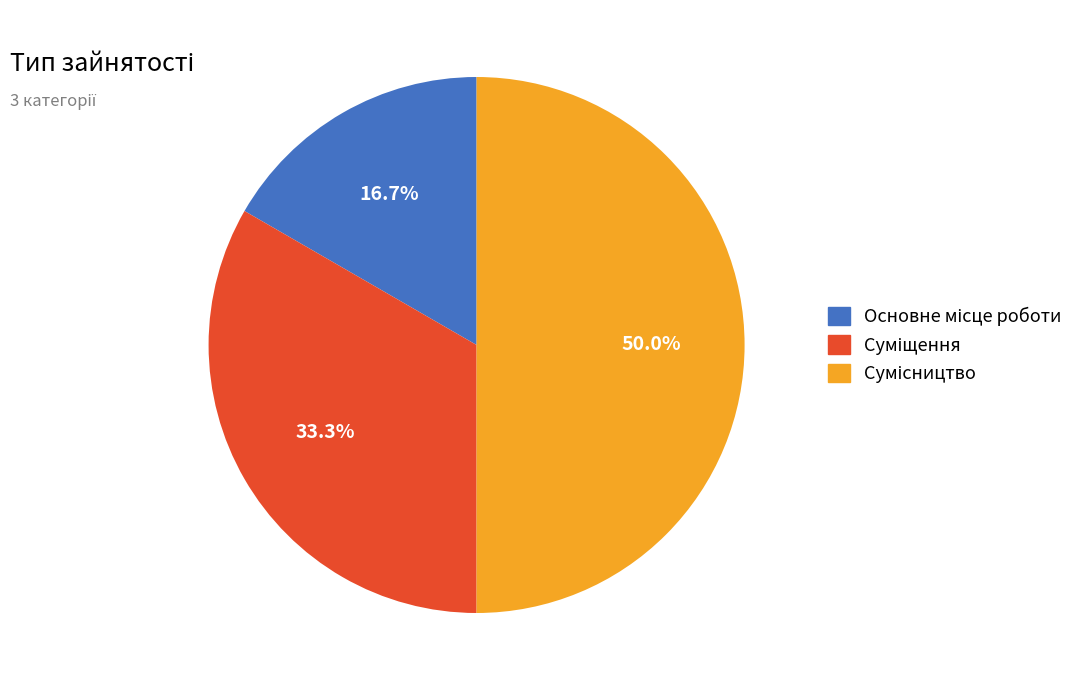

True or false: Сумісництво accounts for 50% of the total.

True